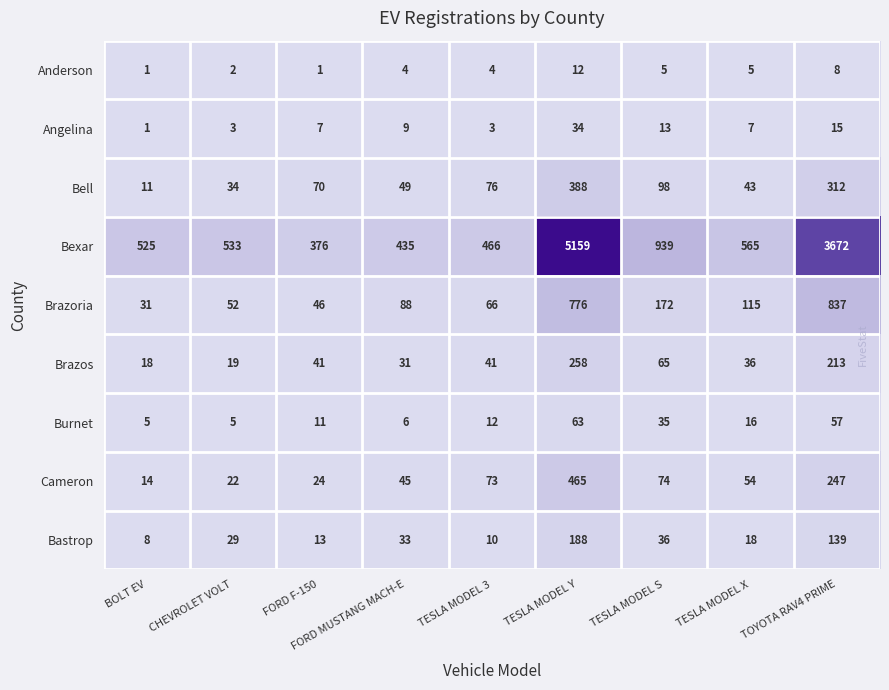

At which category is the sum across all series the highest?

TESLA MODEL Y